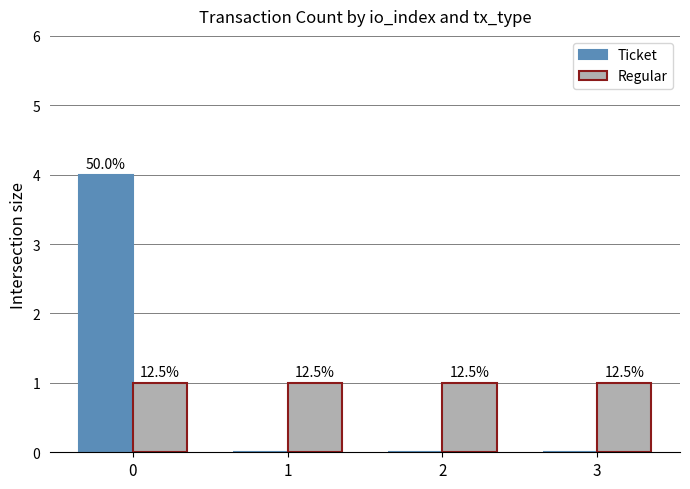

At 0, list the series in order from largest to smallest.

Ticket, Regular